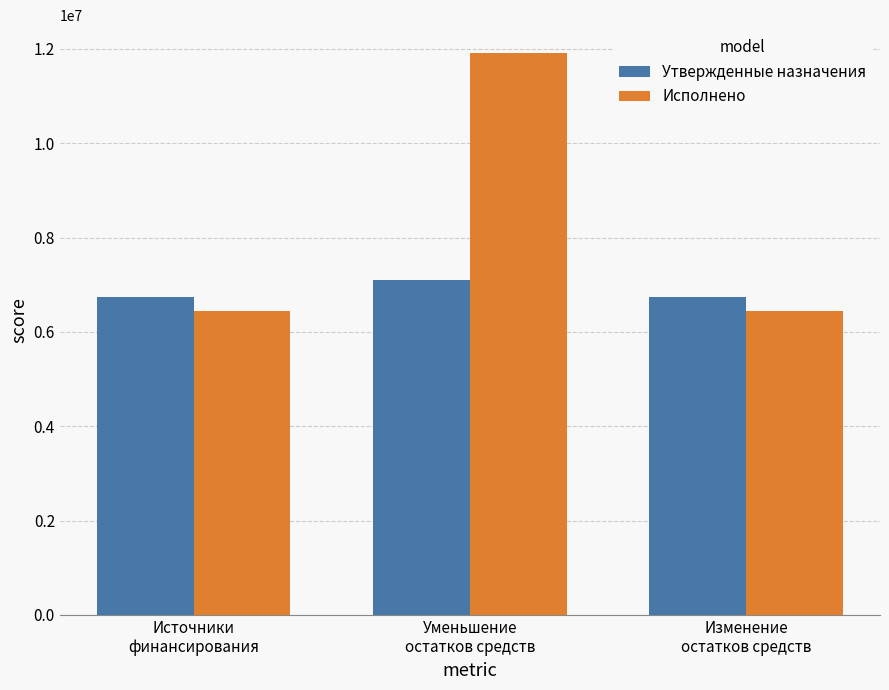

How many series are shown in this chart?

2